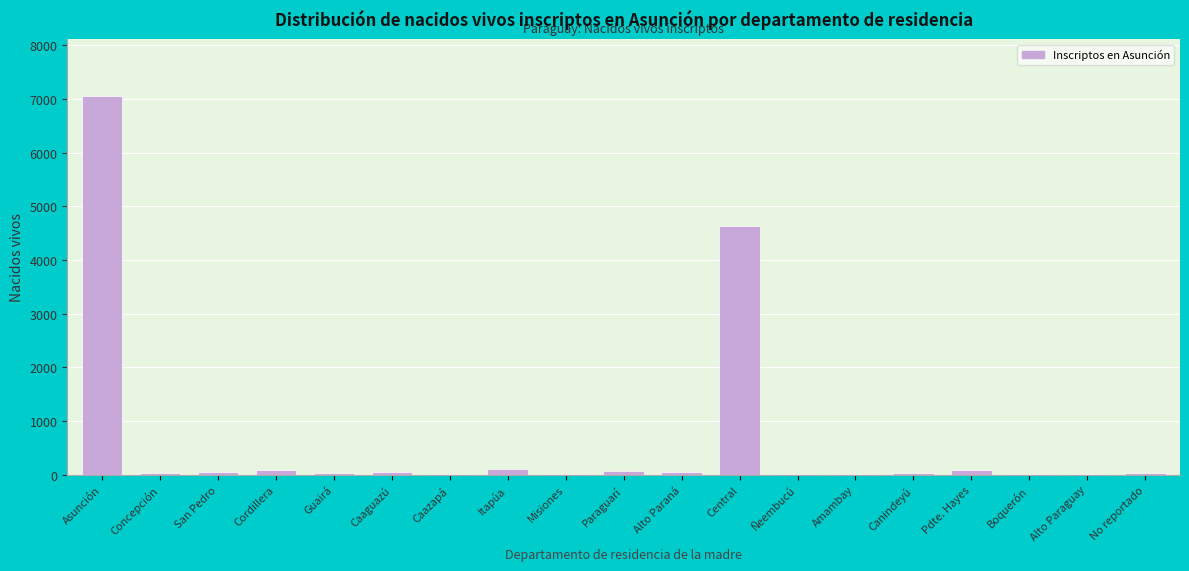

Where is the data nearest to the value 3529?

Central